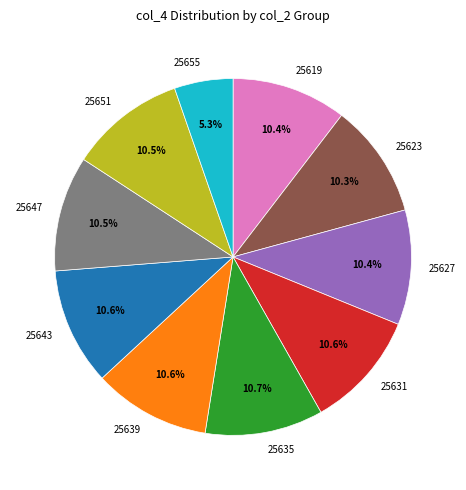

Is the sum of 25639 and 25627 greater than half?

No